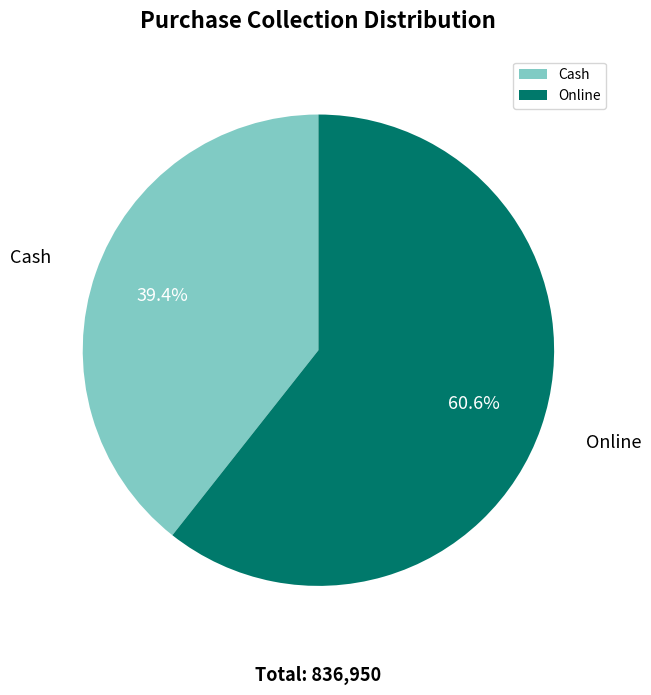

How many slices are in this pie chart?

2